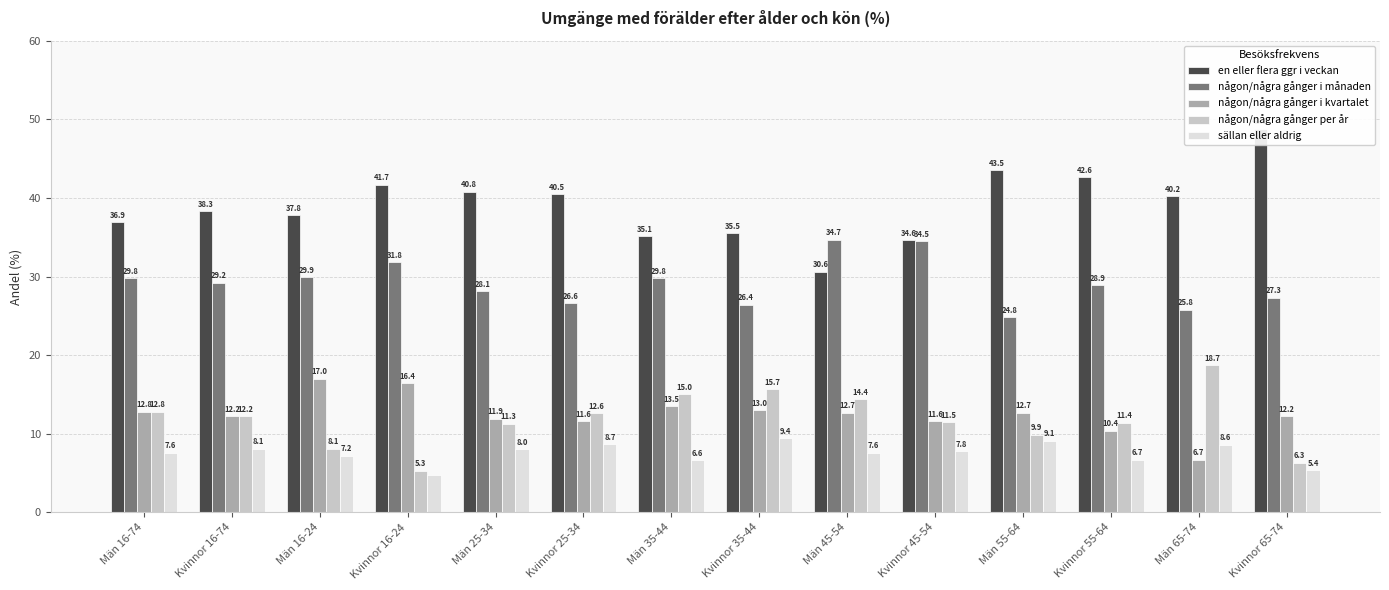

What is the difference between the maximum and minimum values in the en eller flera ggr i veckan series?

18.2